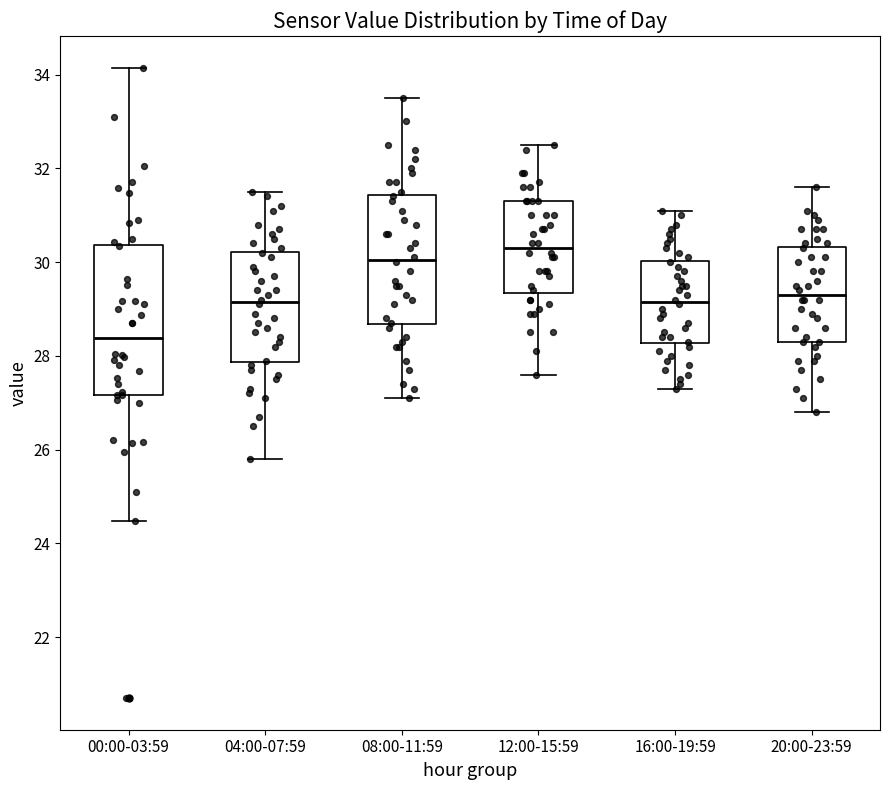

Reading left to right, read every box against the y-axis: the position of its median line, the range the box covers, and the ends of its whiskers. The values are not printed on the chart, so give them approximately, as read against the axis.

00:00-03:59: median 28.4, box 27.2 to 30.4, whiskers 24.4 to 34.2
04:00-07:59: median 29.2, box 27.8 to 30.2, whiskers 25.8 to 31.6
08:00-11:59: median 30.0, box 28.6 to 31.4, whiskers 27.2 to 33.6
12:00-15:59: median 30.4, box 29.4 to 31.4, whiskers 27.6 to 32.6
16:00-19:59: median 29.2, box 28.2 to 30.0, whiskers 27.4 to 31.2
20:00-23:59: median 29.4, box 28.4 to 30.4, whiskers 26.8 to 31.6